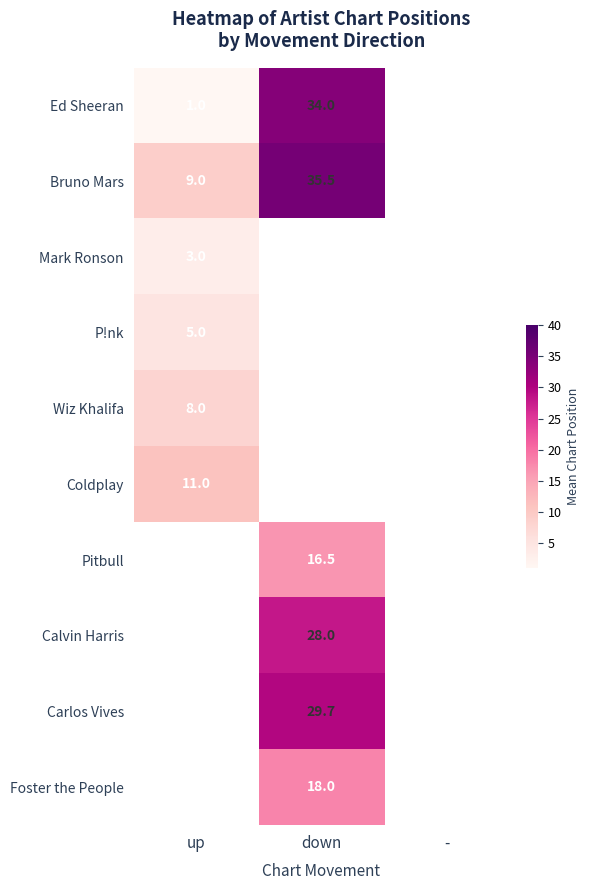

Is it true that Pitbull equals 16.5 at down?

True